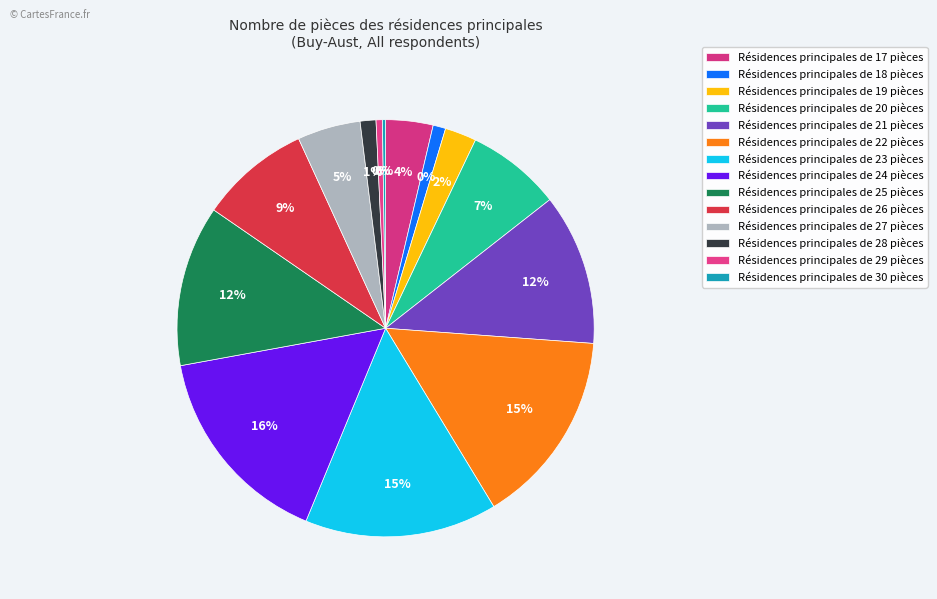

Which slice is the smallest?

30